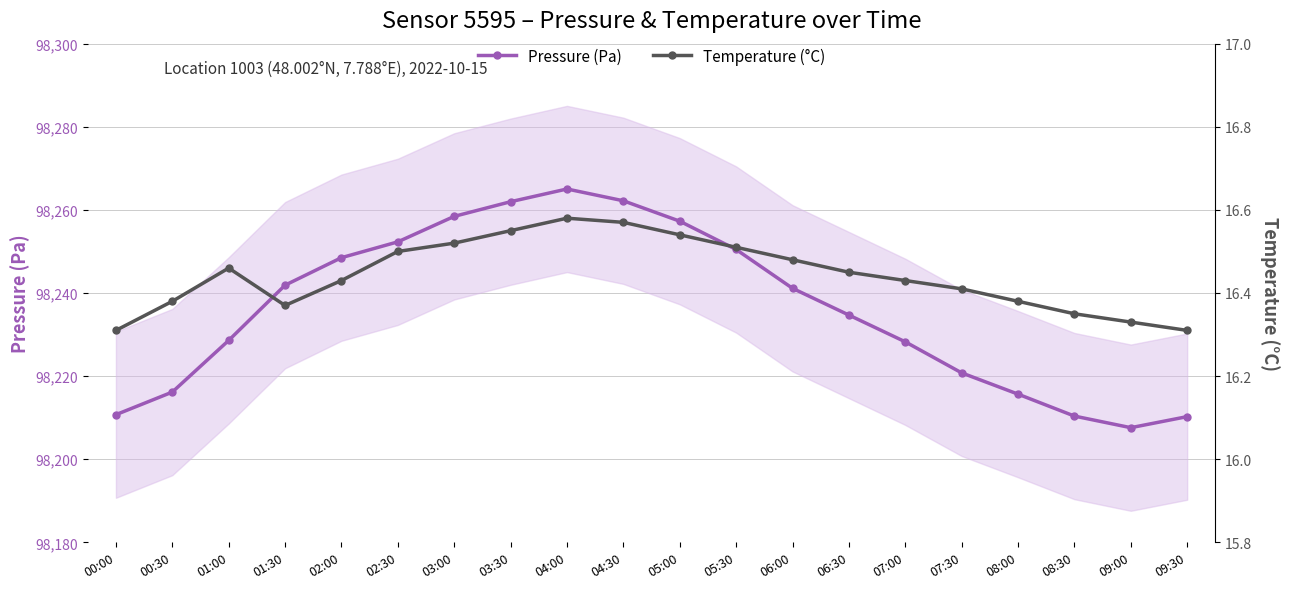

The value of Pressure (Pa) at 07:30 is 98220.8. True or false?

True